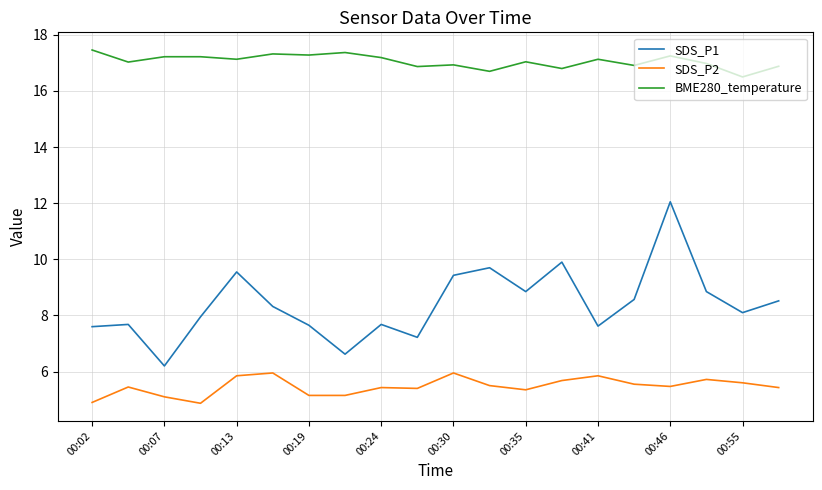

What is the highest value of the BME280_temperature series?

17.5